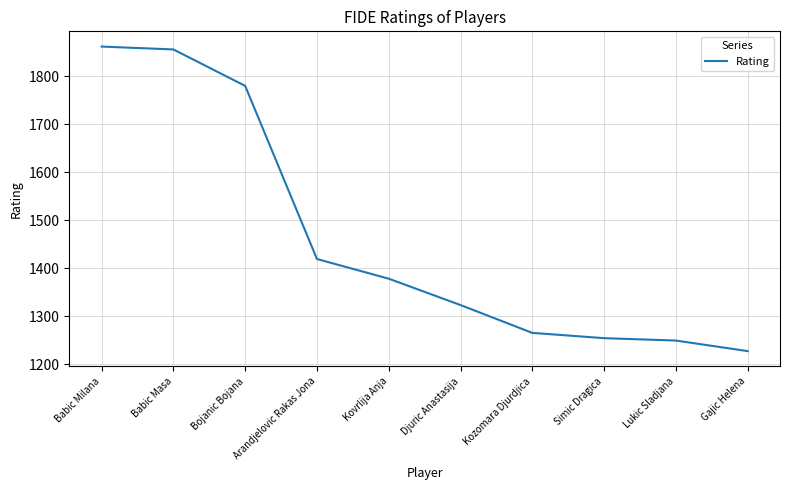

What is the sum of all values?

14613